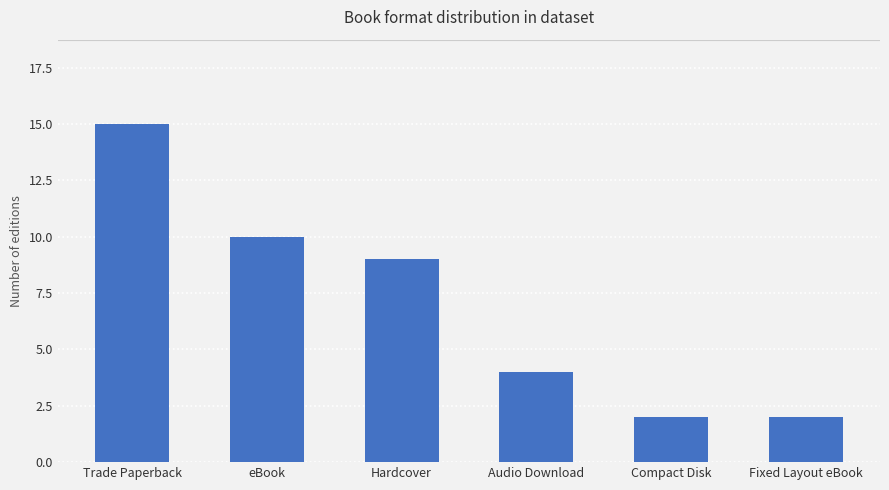

The value at Trade Paperback is 20. True or false?

False